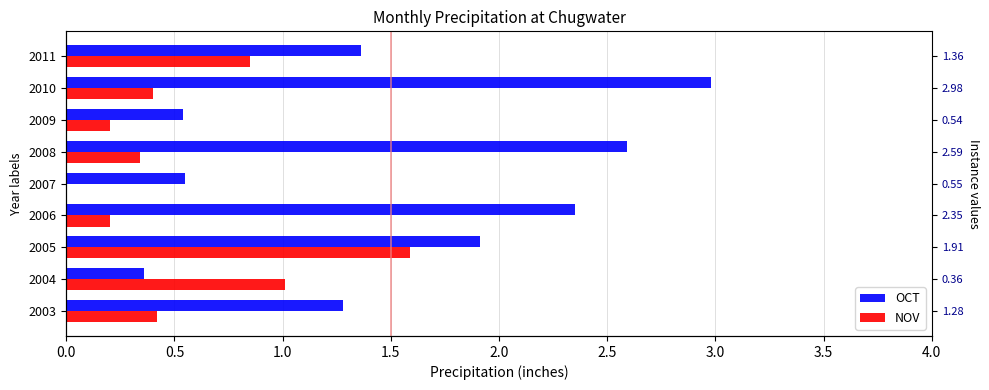

How many values in the OCT series exceed 1?

6